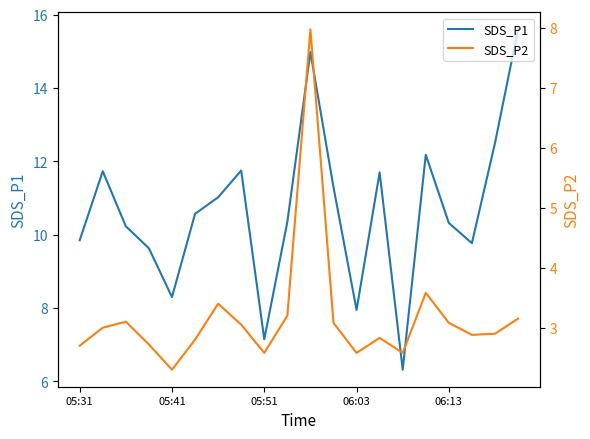

List the series in order of their overall mean, highest first.

SDS_P1, SDS_P2